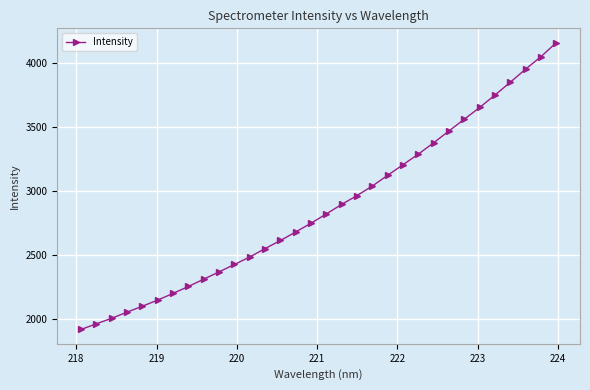

What is the value of the 22nd point from the left?

3204.2